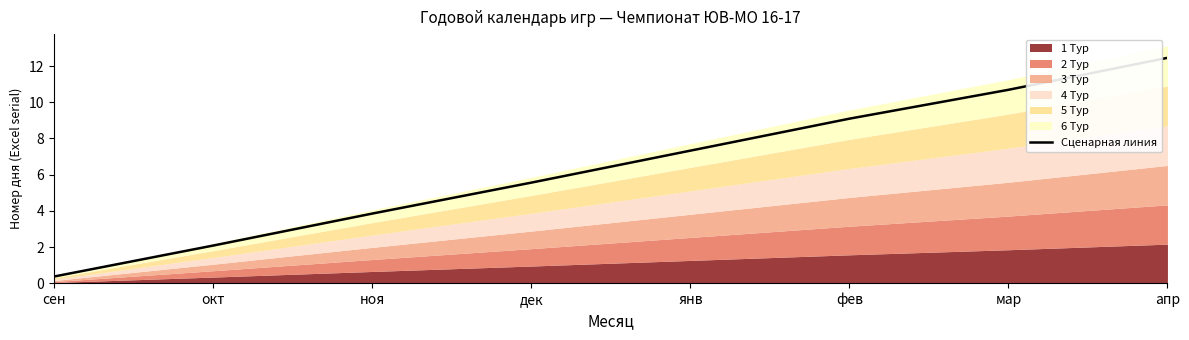

Which category has the lowest value across all series?

сен